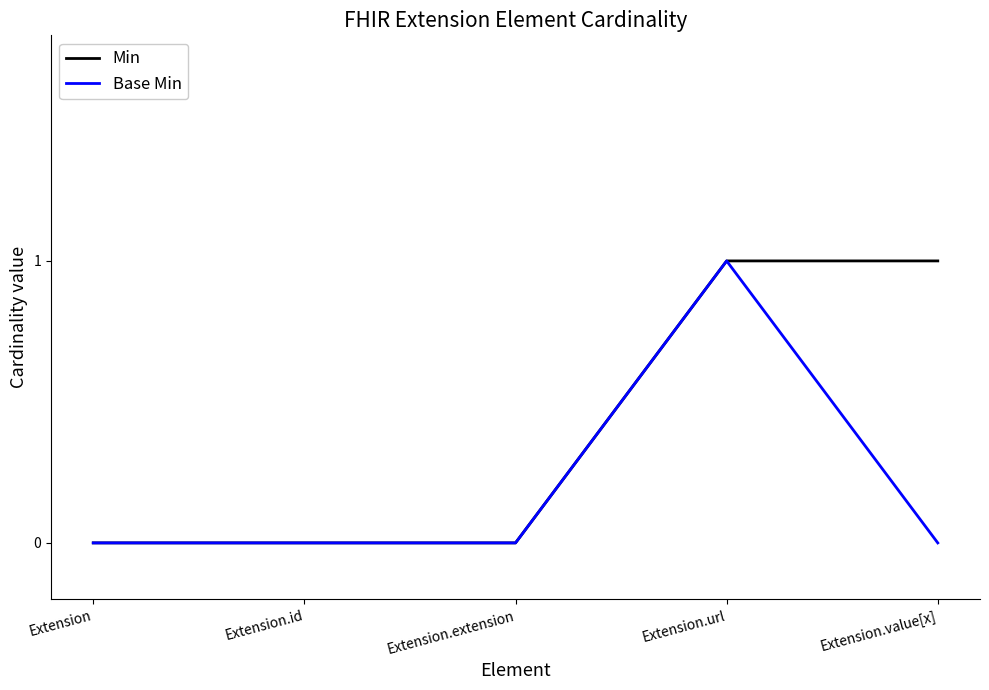

At which category is the sum across all series the highest?

Extension.url